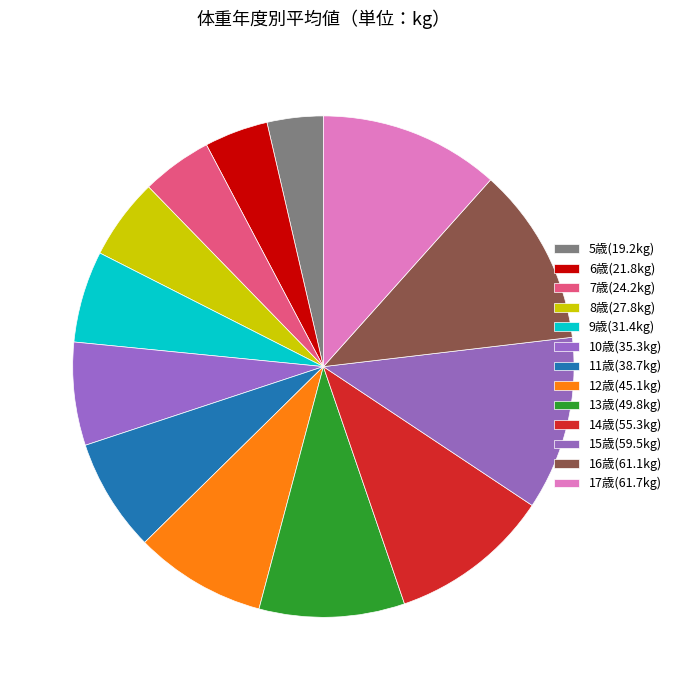

True or false: 13歳 accounts for 9% of the total.

True